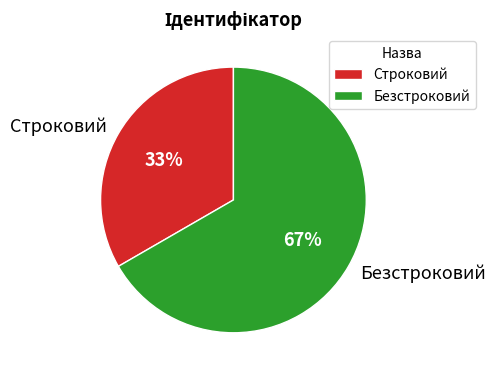

The Безстроковий slice represents 67% of the pie. True or false?

True